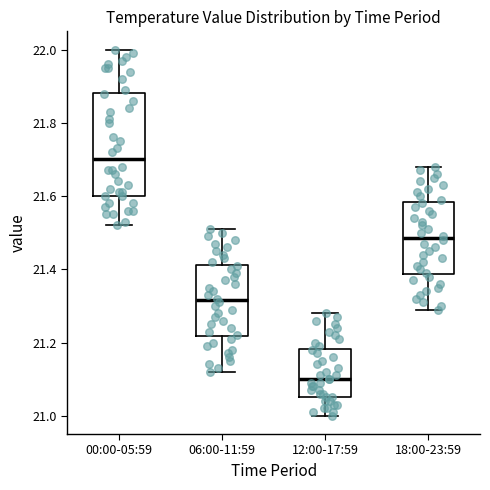

Reading left to right, read every box against the y-axis: the position of its median line, the range the box covers, and the ends of its whiskers. The values are not printed on the chart, so give them approximately, as read against the axis.

00:00-05:59: median 21.70, box 21.60 to 21.88, whiskers 21.52 to 22.00
06:00-11:59: median 21.32, box 21.22 to 21.42, whiskers 21.12 to 21.52
12:00-17:59: median 21.10, box 21.06 to 21.18, whiskers 21.00 to 21.28
18:00-23:59: median 21.48, box 21.38 to 21.58, whiskers 21.30 to 21.68